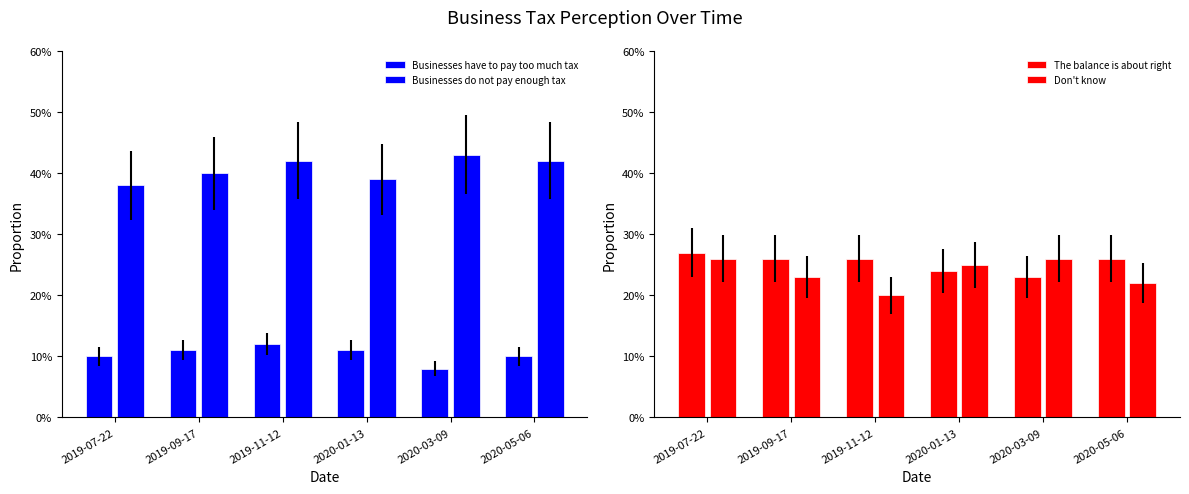

Reading left to right, list all the values displayed in this chart.

Businesses have to pay too much tax: 0.1	0.1	0.1	0.1	0.1	0.1
Businesses do not pay enough tax: 0.4	0.4	0.4	0.4	0.4	0.4
The balance is about right: 0.3	0.3	0.3	0.2	0.2	0.3
Don't know: 0.3	0.2	0.2	0.2	0.3	0.2